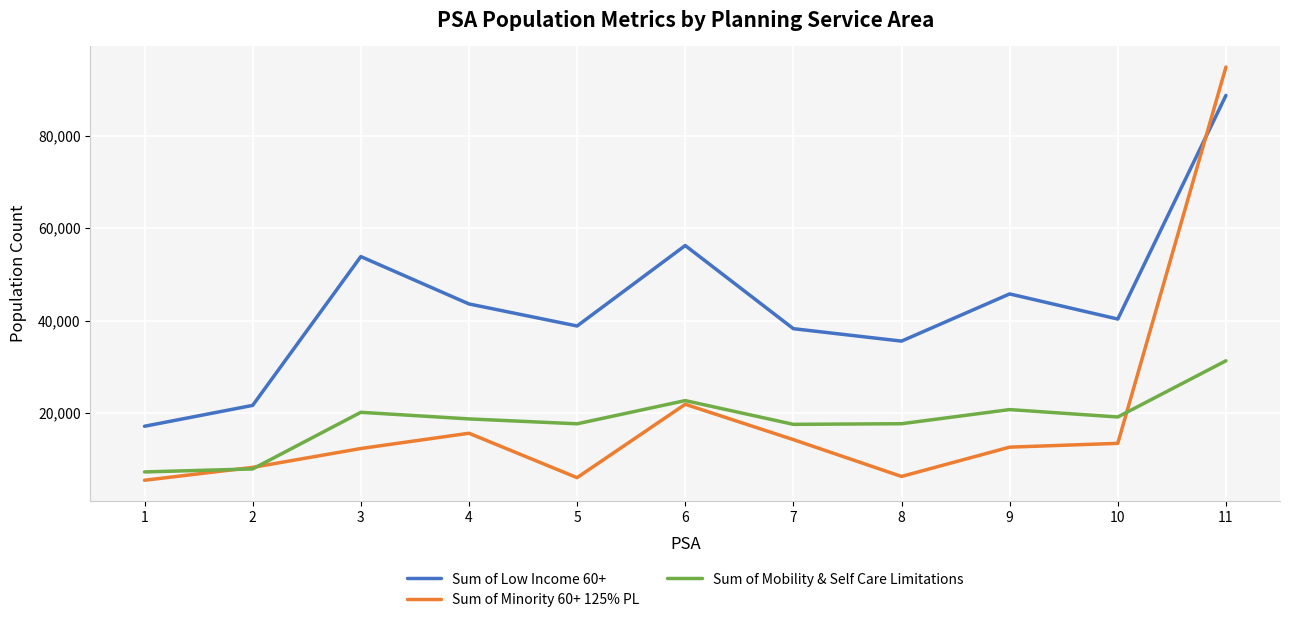

True or false: Sum of Mobility & Self Care Limitations and Sum of Low Income 60+ intersect in this chart.

False